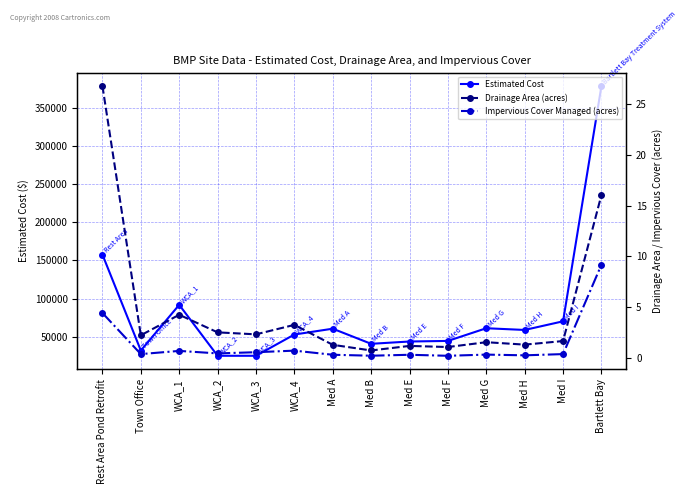

What is the total value across all series at WCA_1?

91721.1